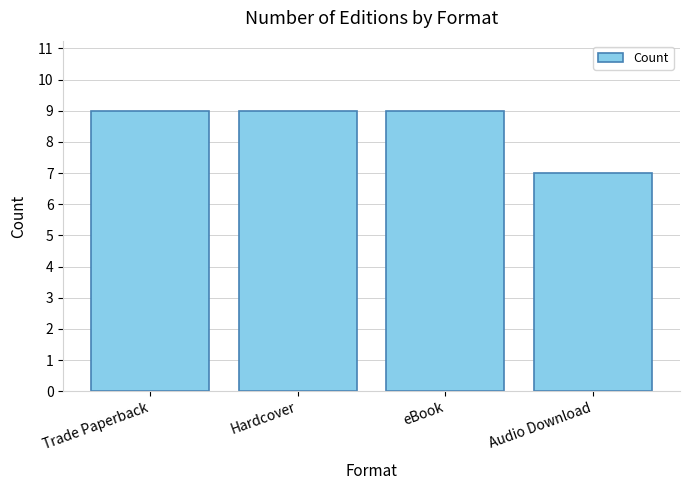

Count the values in the range 9 to 10.

3